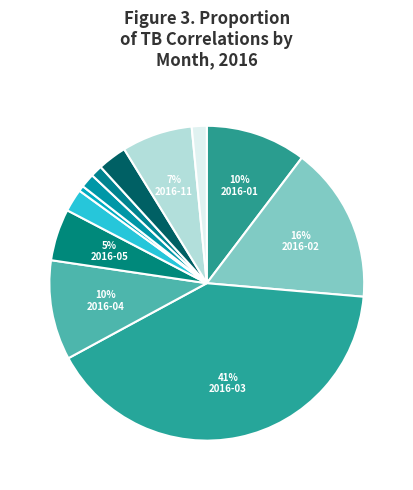

Count the number of slices in the pie.

12